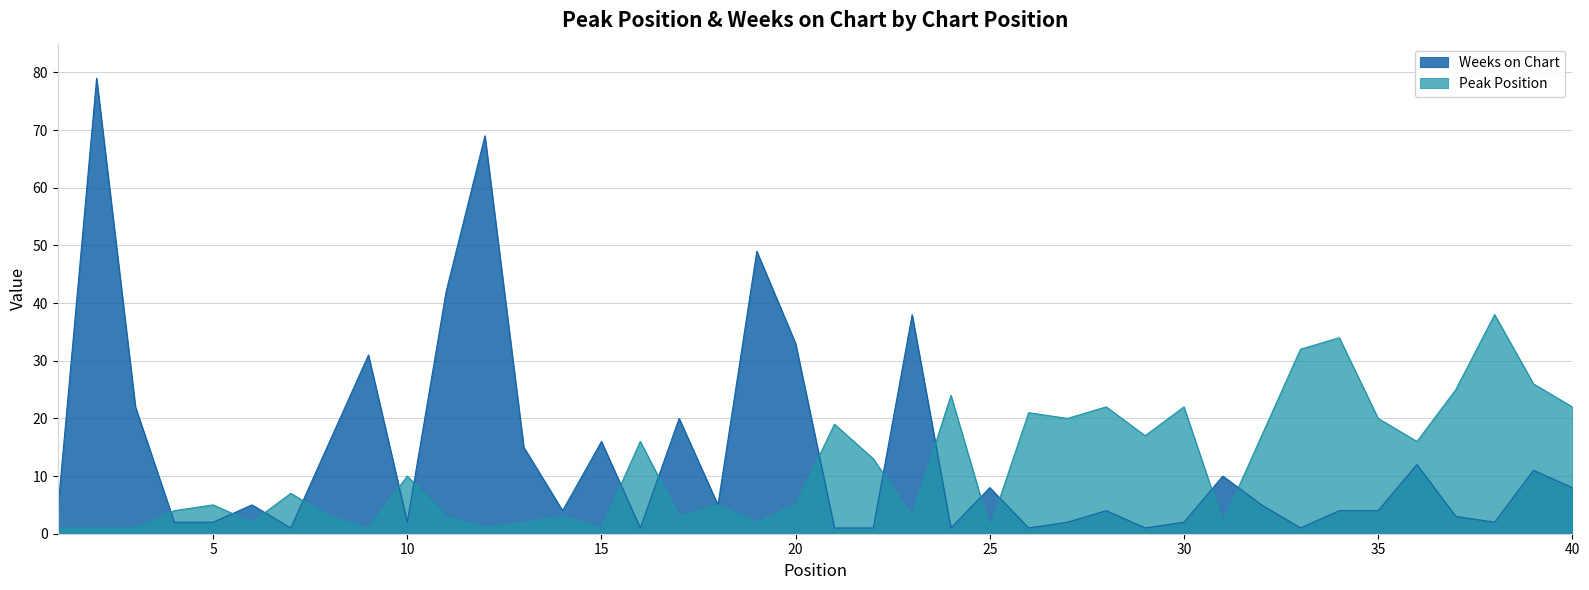

Reading left to right, extract all data points from this chart.

Peak Position: 1	1	1	4	5	2	7	3	1	10	3	1	2	3	1	16	3	5	2	5	19	13	3	24	1	21	20	22	17	22	2	17	32	34	20	16	25	38	26	22
Weeks on Chart: 4	79	22	2	2	5	1	16	31	2	42	69	15	4	16	1	20	5	49	33	1	1	38	1	8	1	2	4	1	2	10	5	1	4	4	12	3	2	11	8